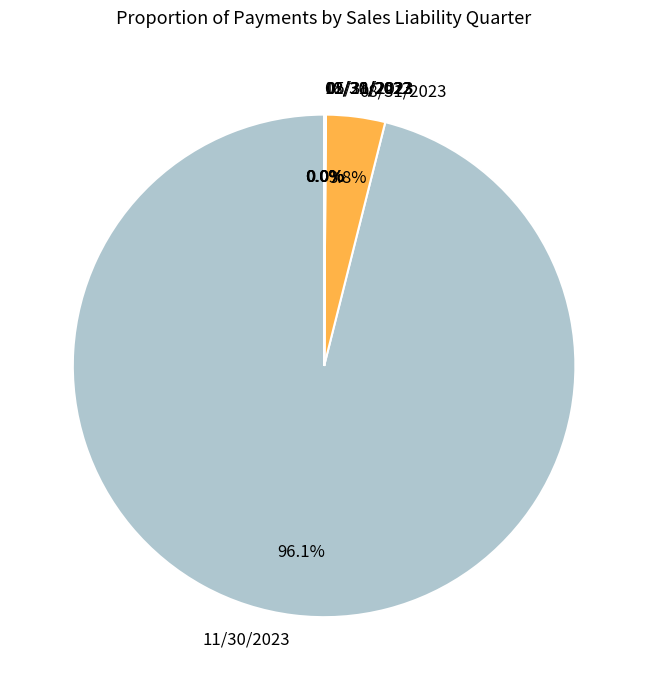

What is the ratio of the value at 11/30/2023 to the value at 08/31/2023?

25.3